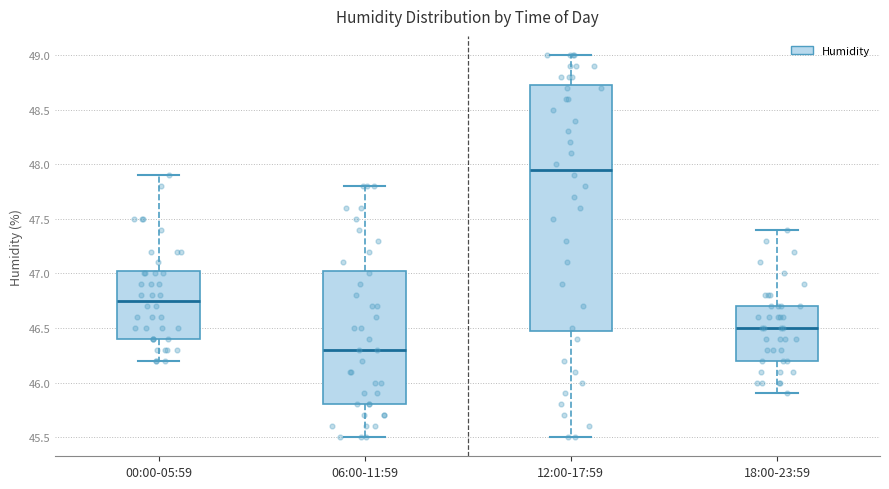

Which box has the highest median line?

12:00-17:59